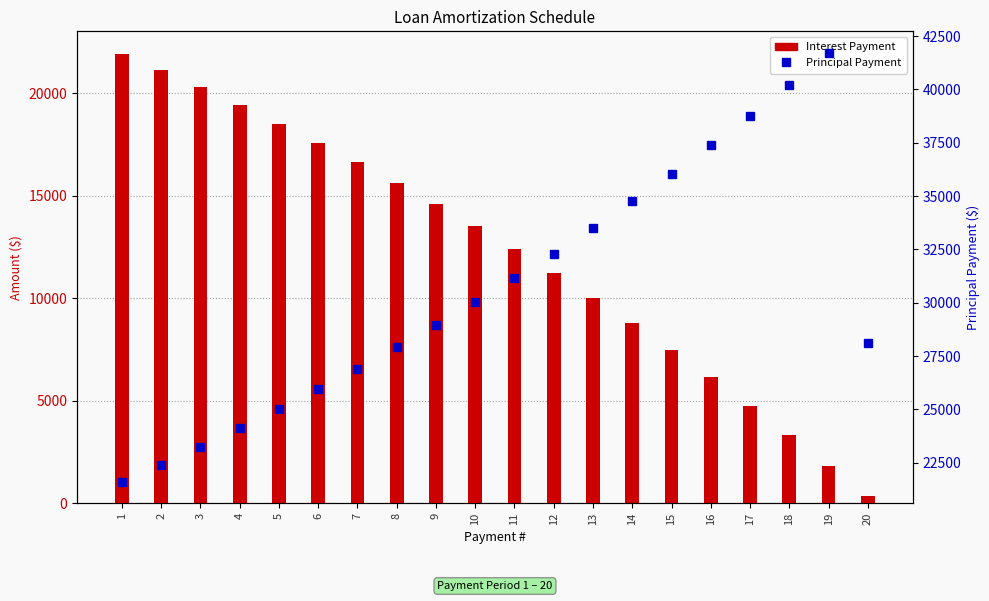

Which series has the largest range (max minus min)?

Interest Payment